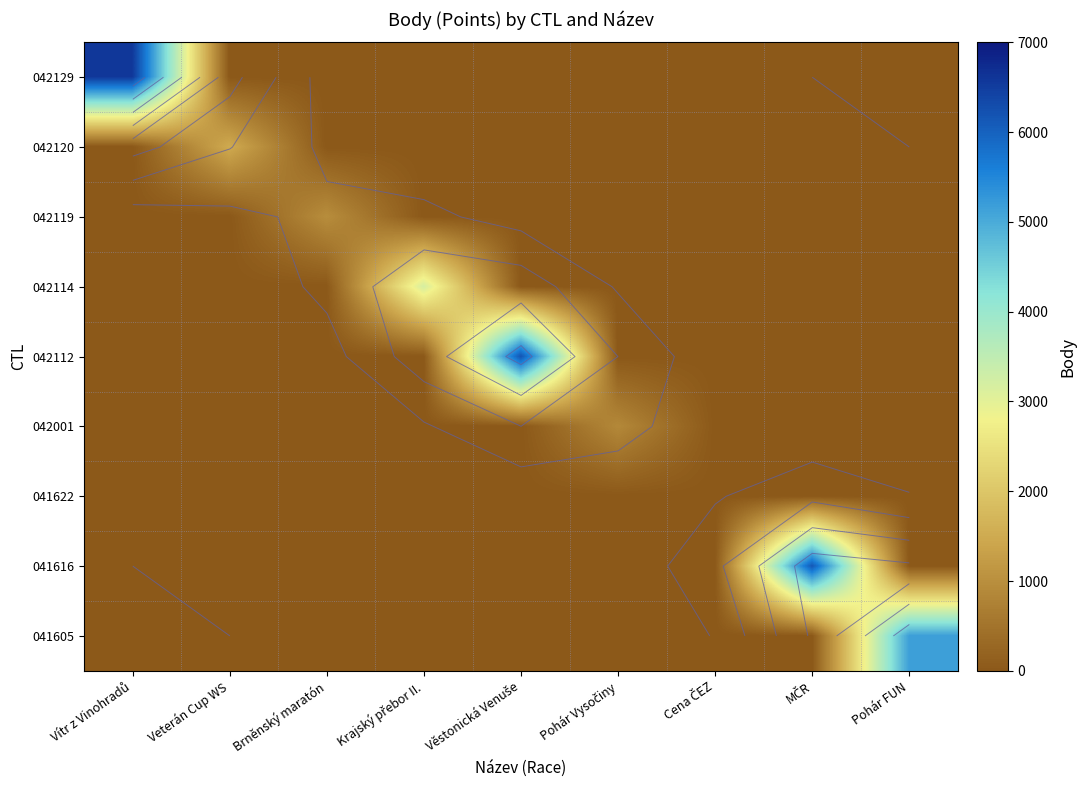

At which label is 042129 closest to 3290?

Vítr z Vinohradů